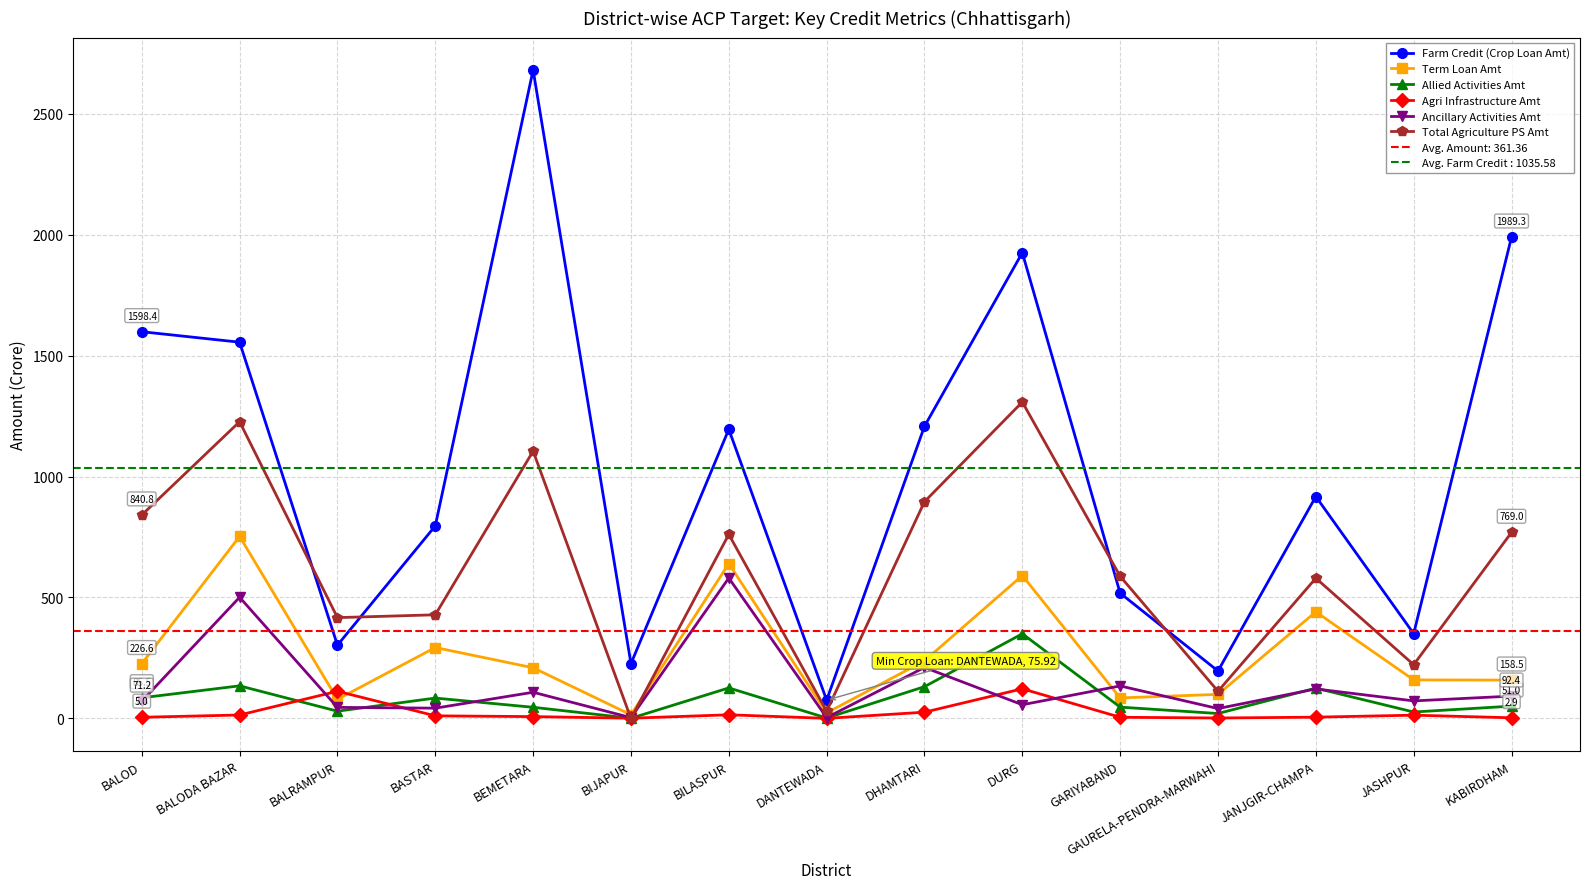

Where is Term Loan Amt nearest to the value 383?

JANJGIR-CHAMPA